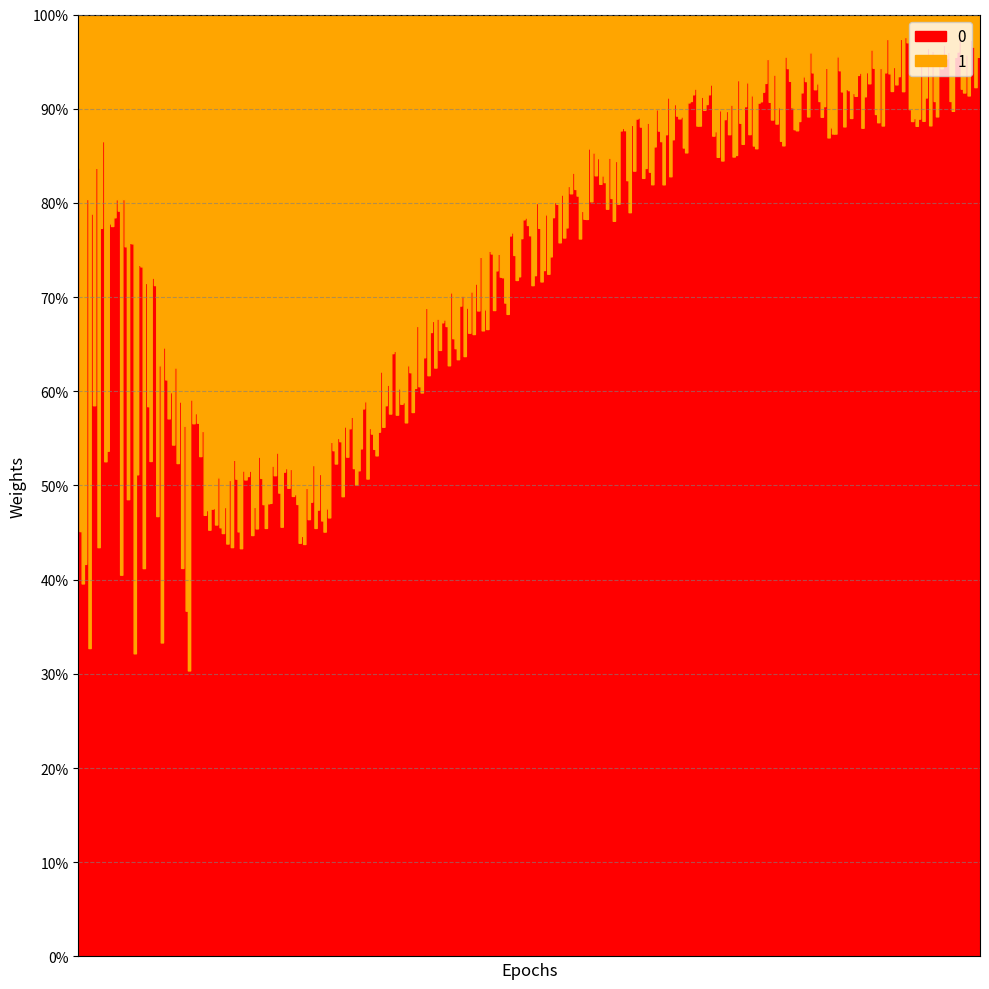

Is this an area chart (filled region under the line)?

No